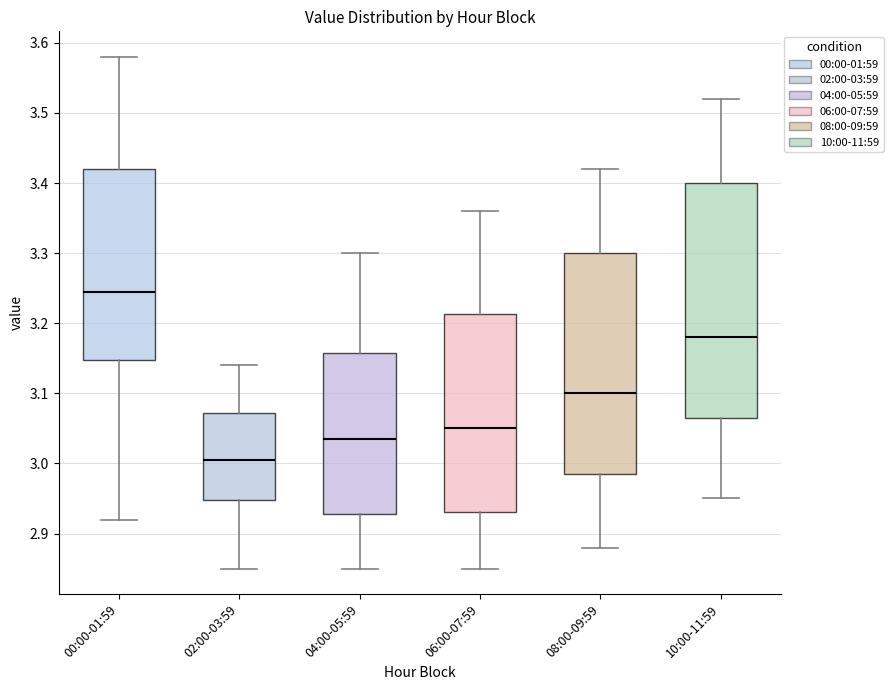

Where does the median line of the box for 08:00-09:59 sit on the y-axis? The values are not printed on the chart, so give them approximately, as read against the axis.

3.10